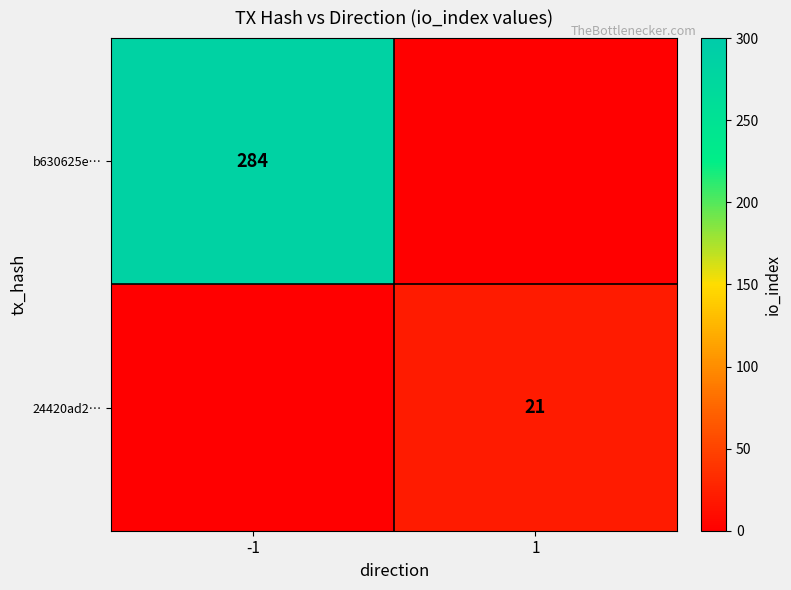

Is it true that b630625e… equals 87 at -1?

False